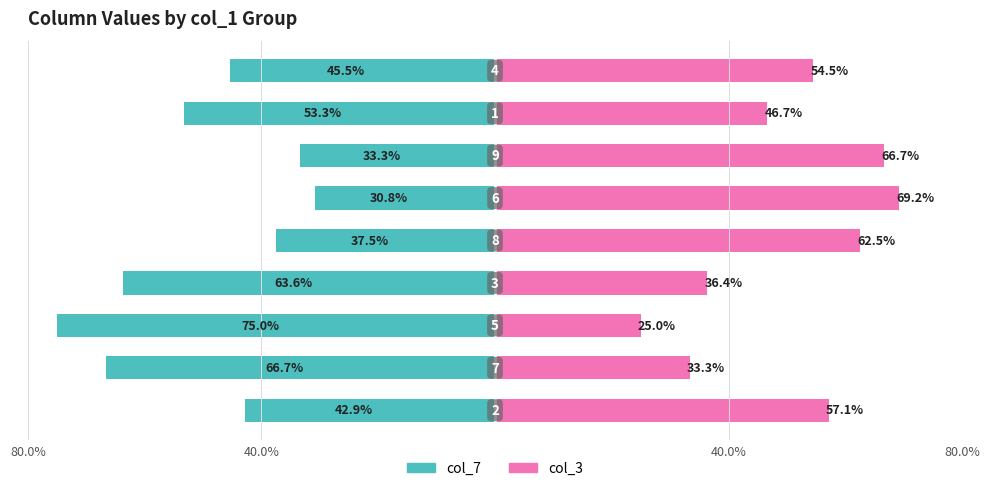

What is the minimum value for col_3?

25.0